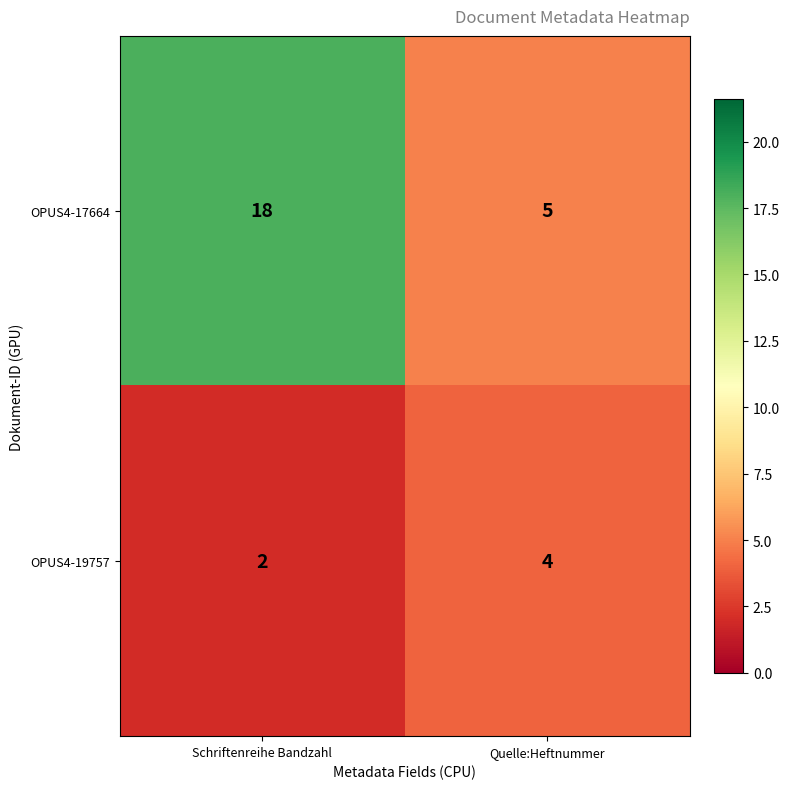

What is the maximum value for OPUS4-17664?

18